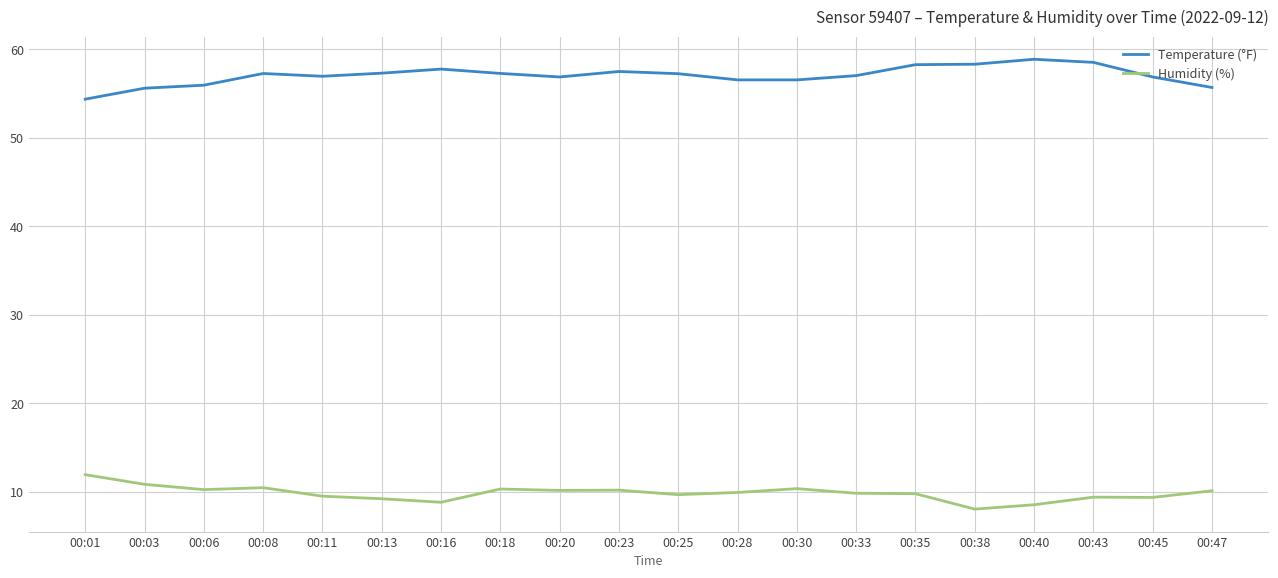

What is the maximum value for Humidity (%)?

11.9